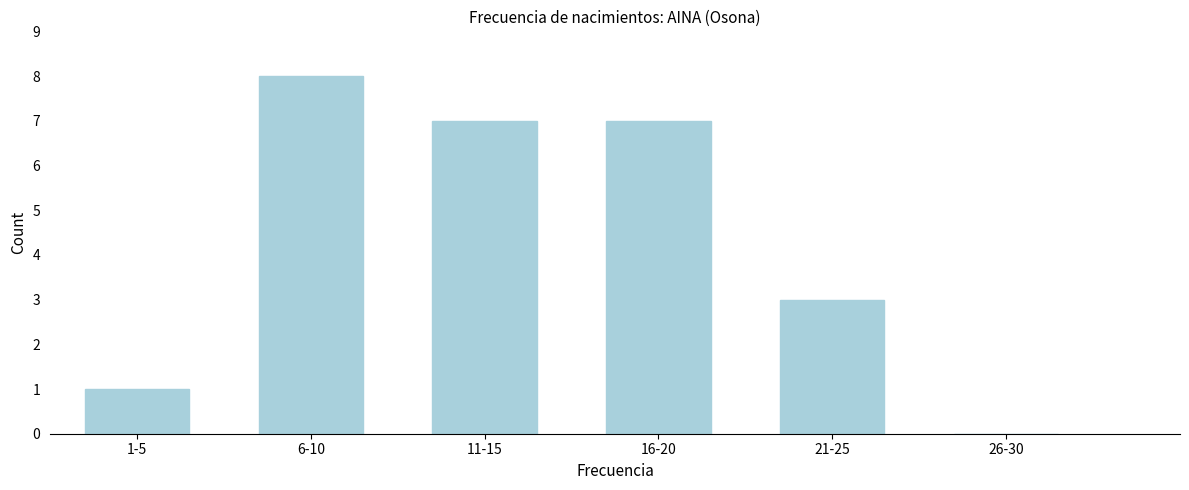

Reading left to right, transcribe all the data shown in this chart.

1-5=1	6-10=8	11-15=7	16-20=7	21-25=3	26-30=0